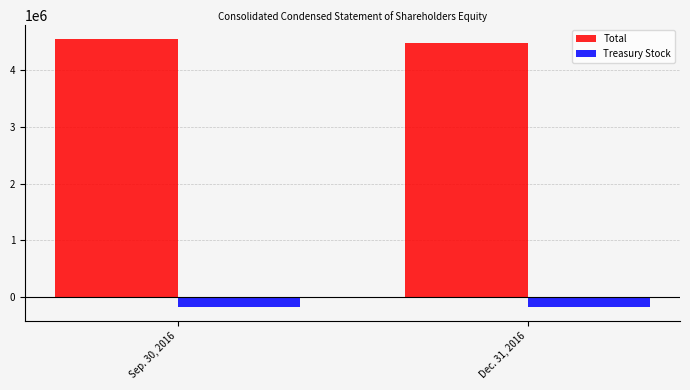

What is the sum of all Treasury Stock values?

-378211